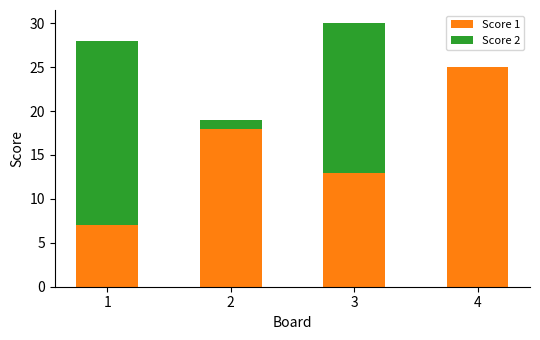

Reading left to right, list the values for the Score 1 series.

1=7	2=18	3=13	4=25